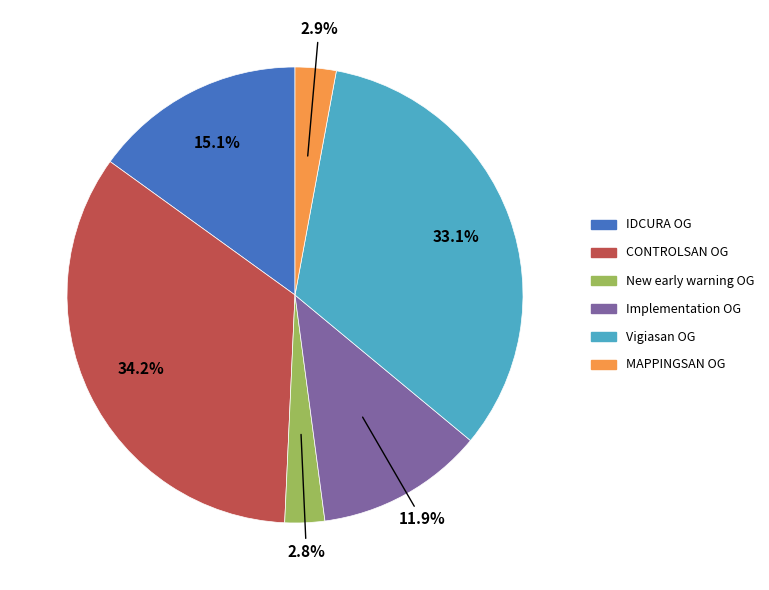

Is there any slice that represents more than half of the pie?

No